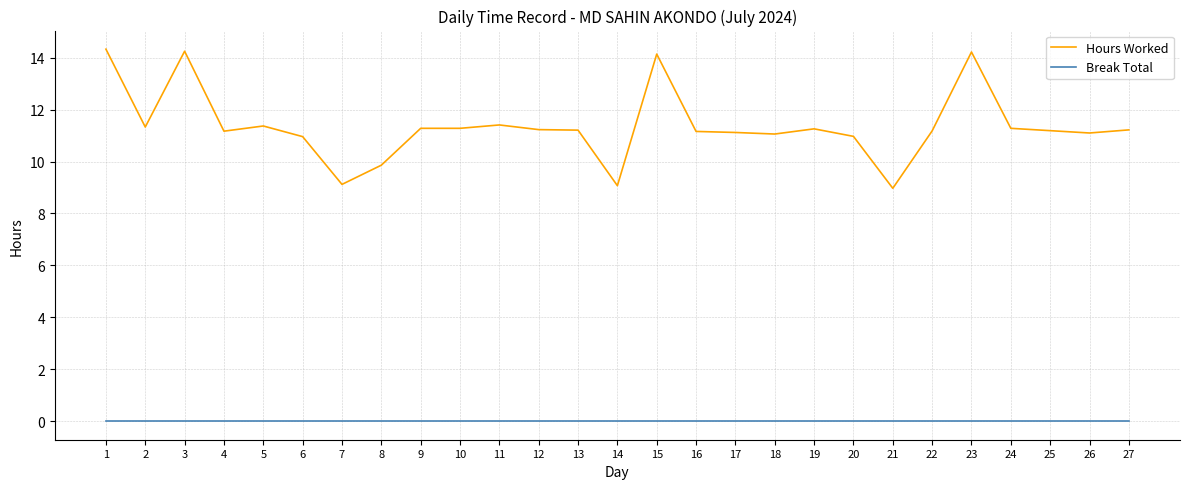

What is the maximum value shown in the chart?

14.3